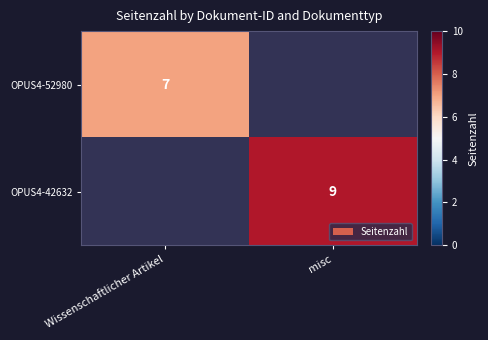

Is it true that OPUS4-42632 equals 9 at misc?

True